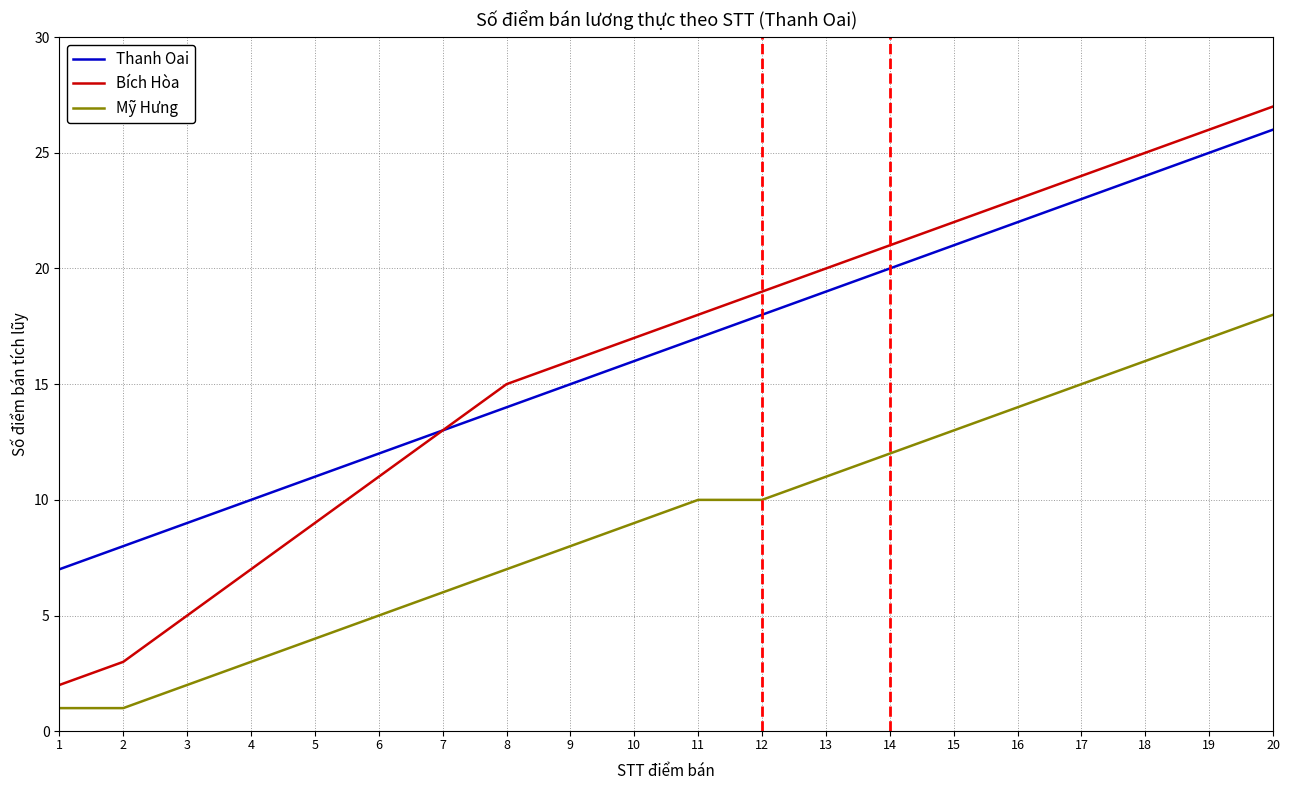

What is the smallest value displayed?

1